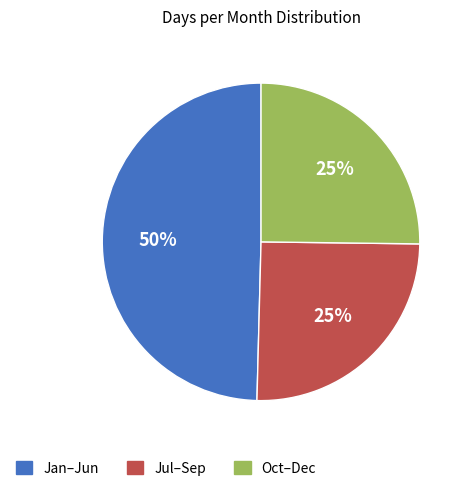

Does any single category account for the majority?

No